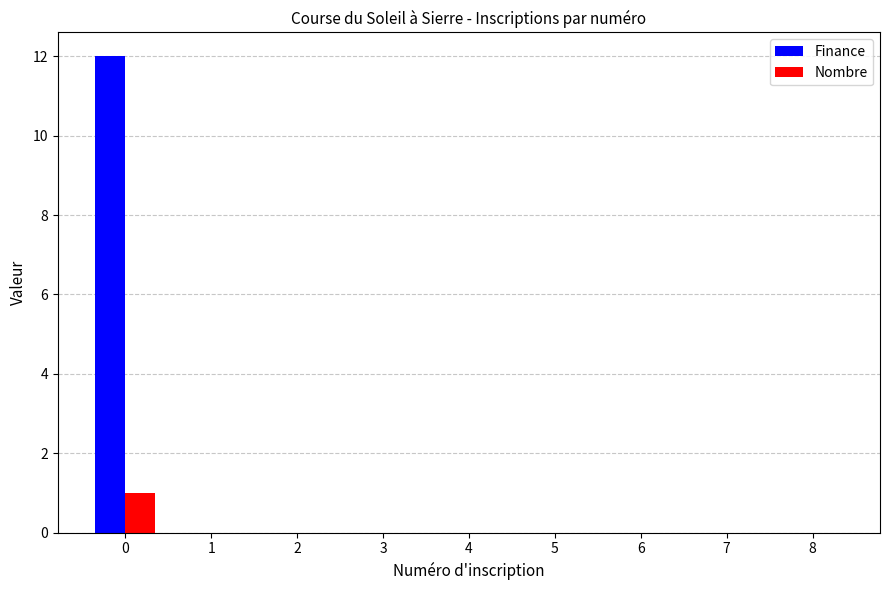

The Finance series shows -5 at 5. True or false?

False